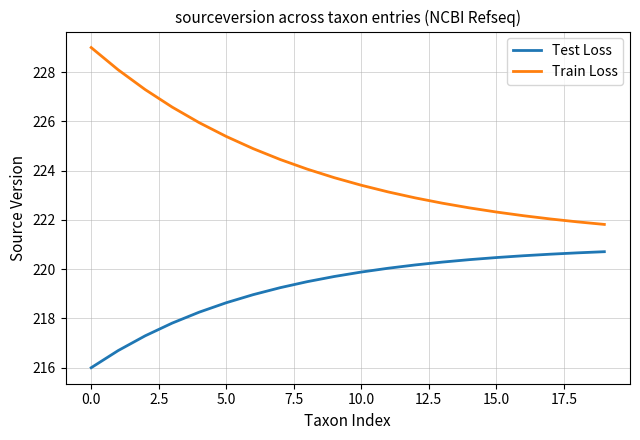

What is the maximum value shown in the chart?

229.0